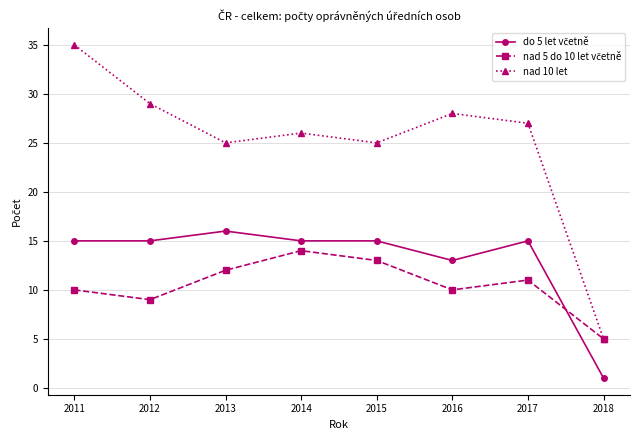

Which series has the widest spread of values?

nad 10 let